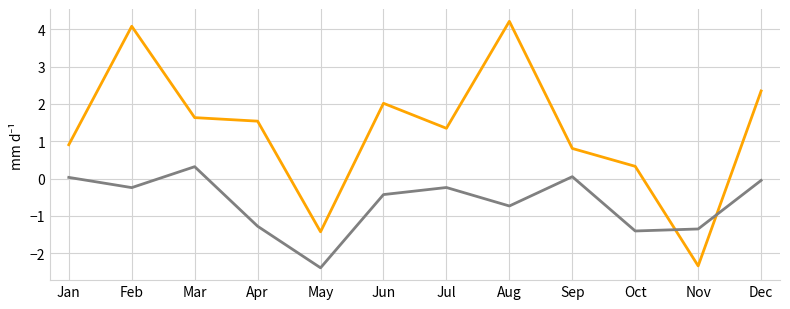

What is the spread (max minus min) of values at Oct?

1.7